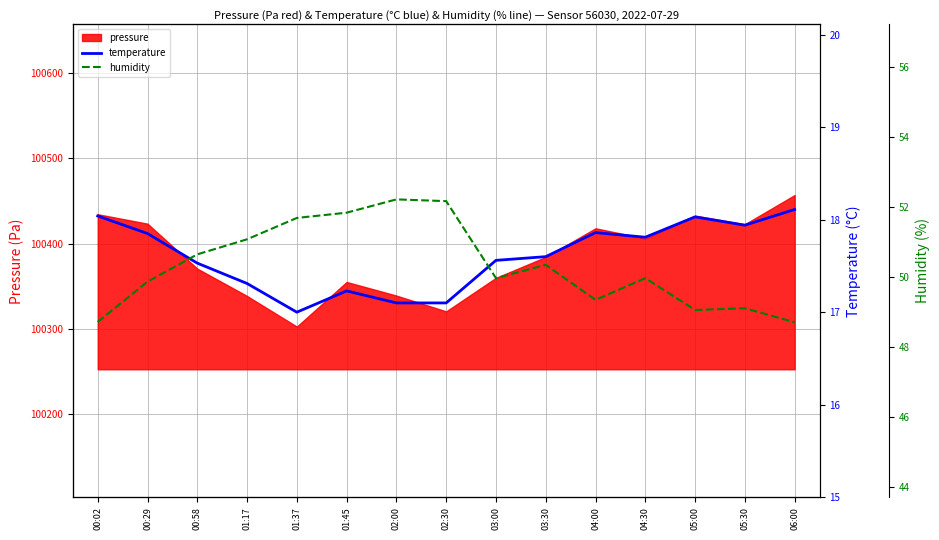

Is it true that pressure equals 100355.2 at 01:45?

True